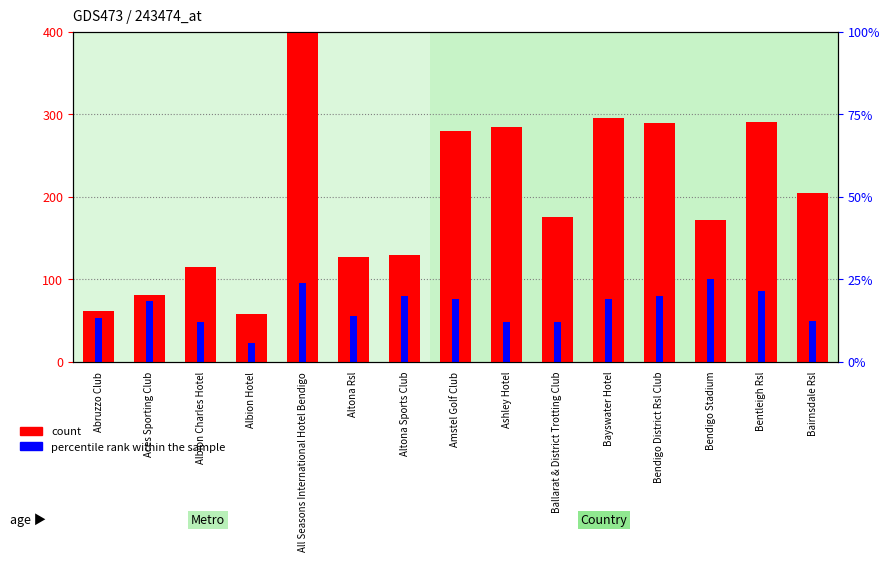

True or false: percentile rank within the sample has a value of 33.8 at Albion Hotel.

False